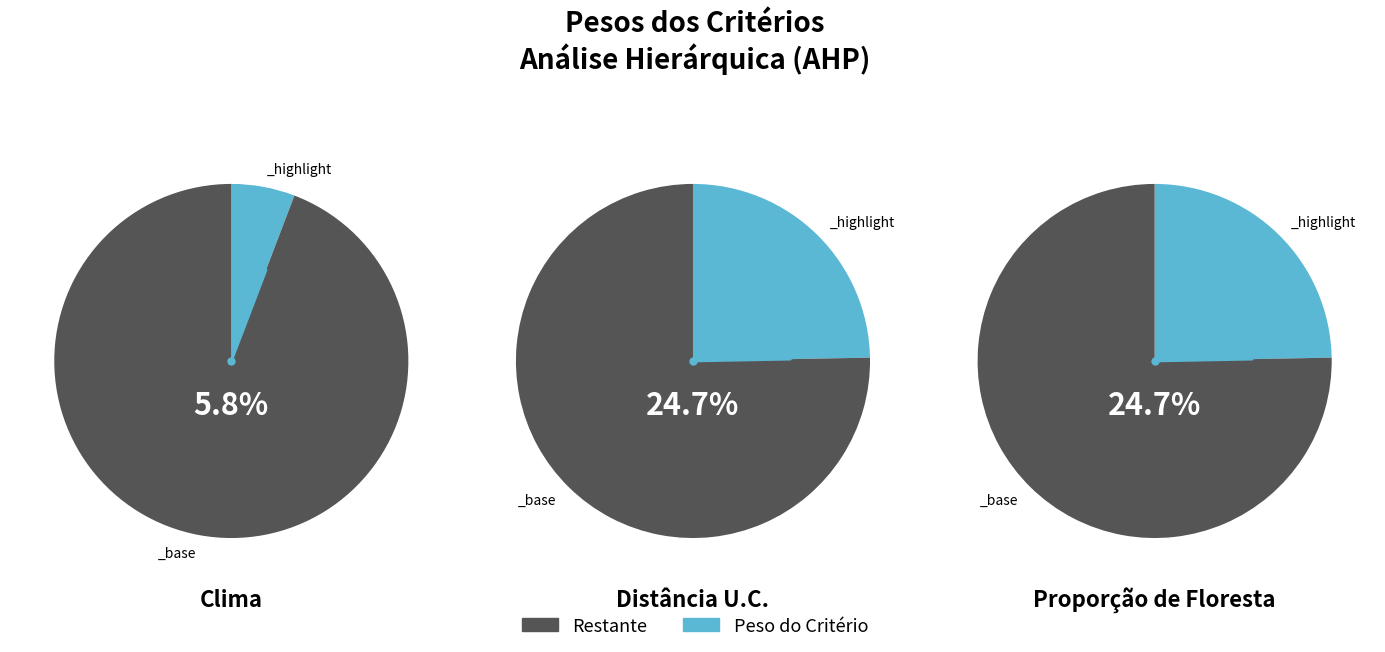

How many segments does this pie chart have?

6